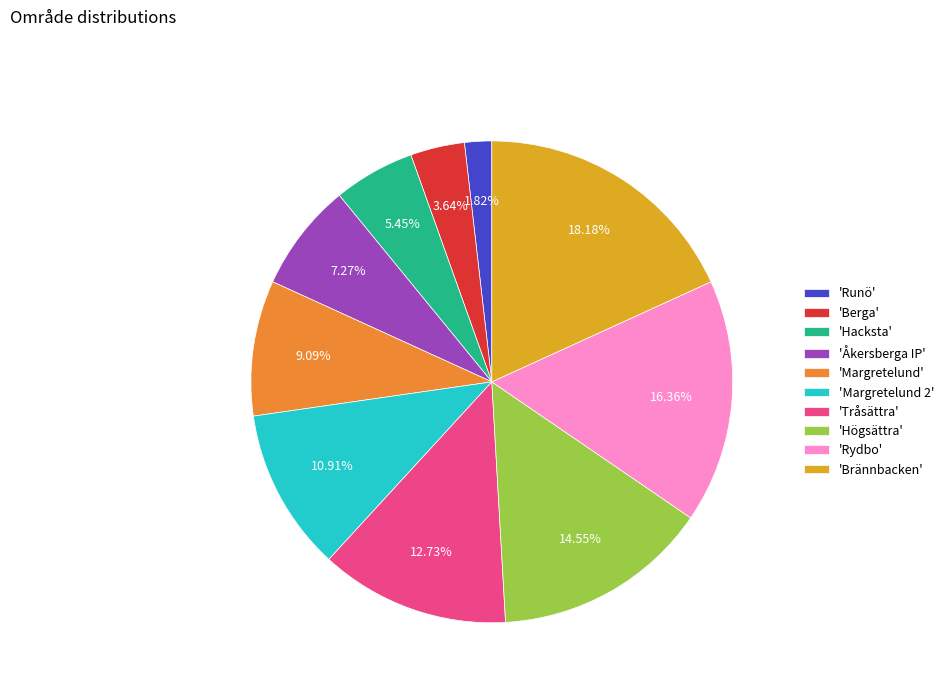

Is there a majority slice in this chart?

No